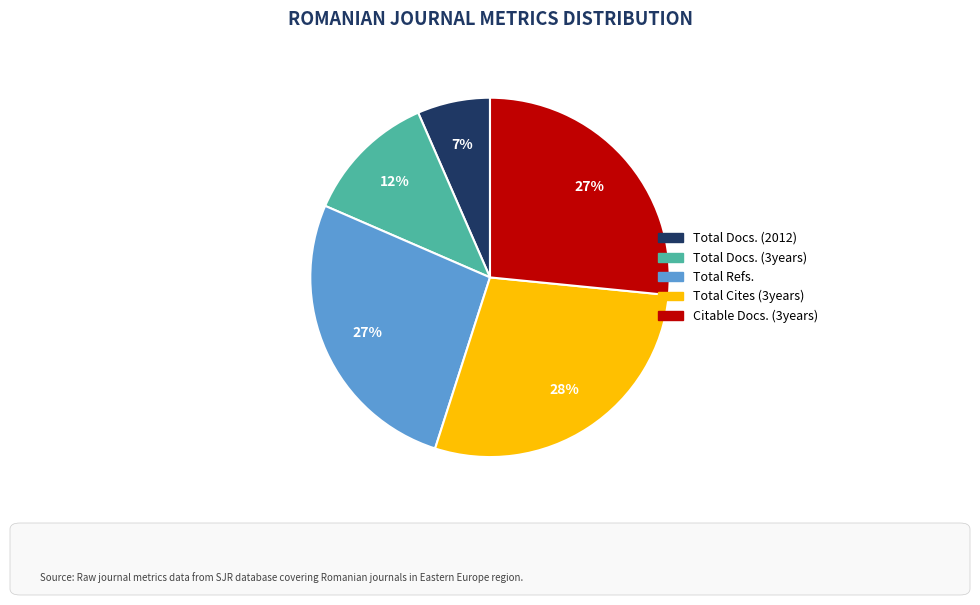

The Citable Docs. (3years) slice represents 38% of the pie. True or false?

False